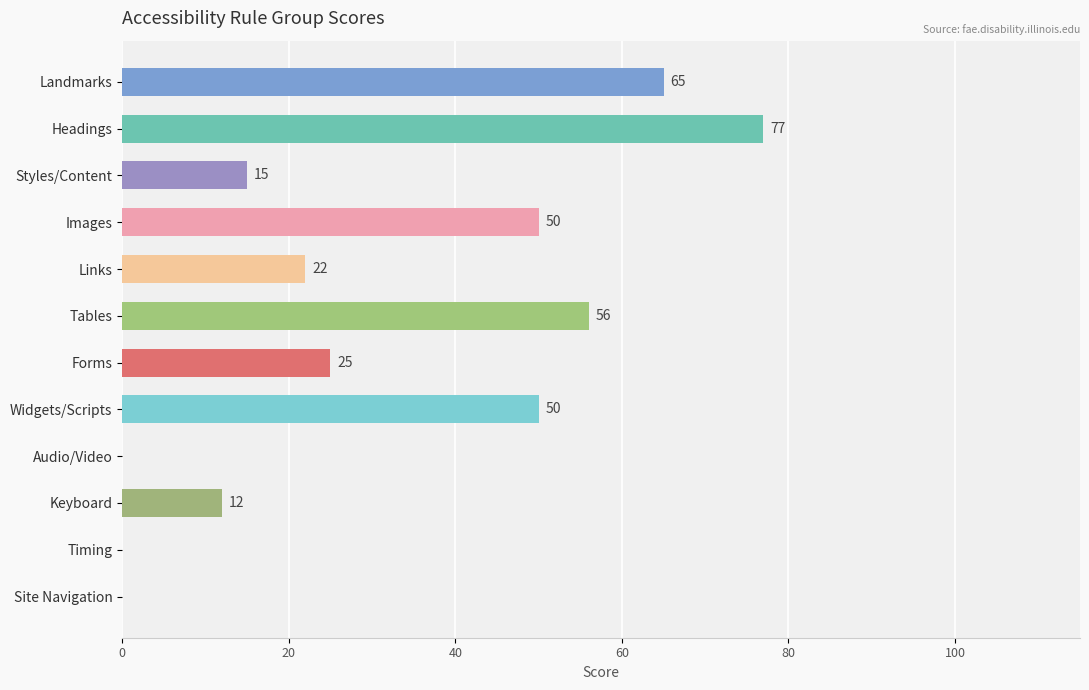

Which label corresponds to the largest value in the chart?

Headings